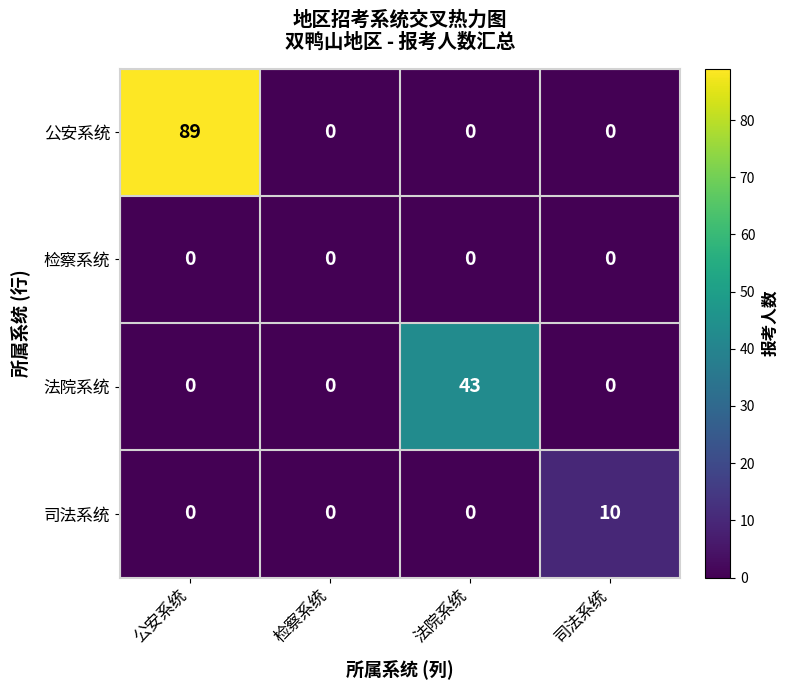

How many 司法系统 values are between 0 and 10?

4